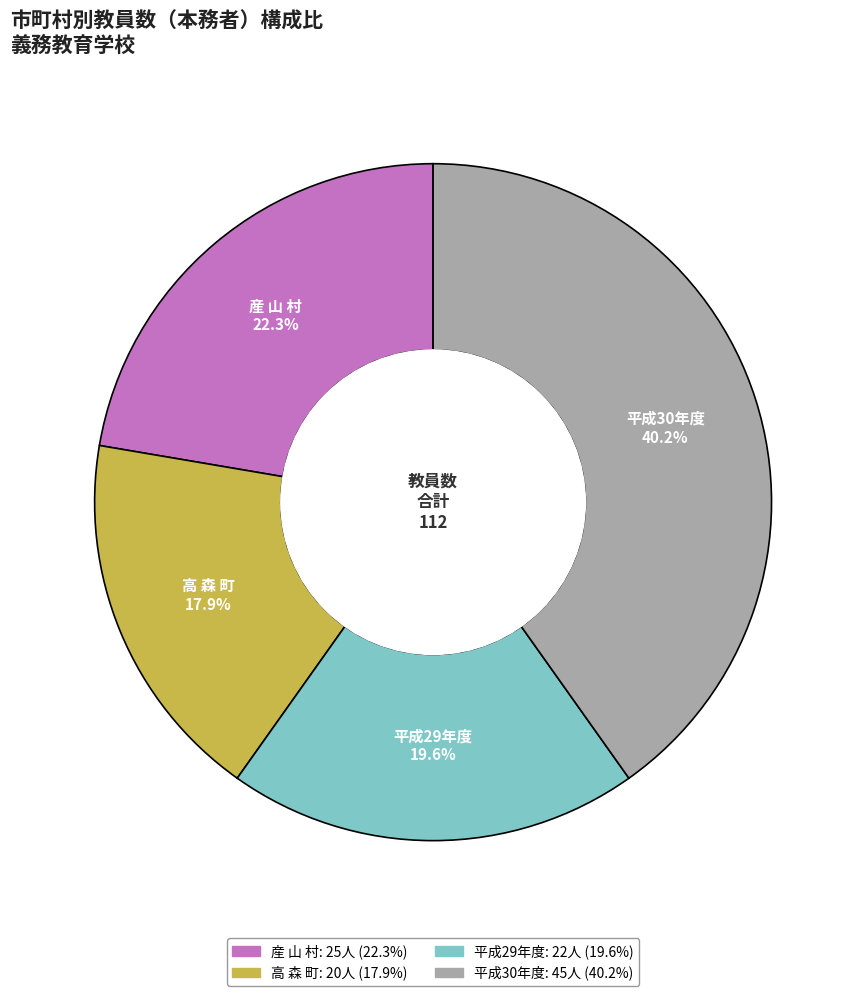

How many slices are in this pie chart?

4